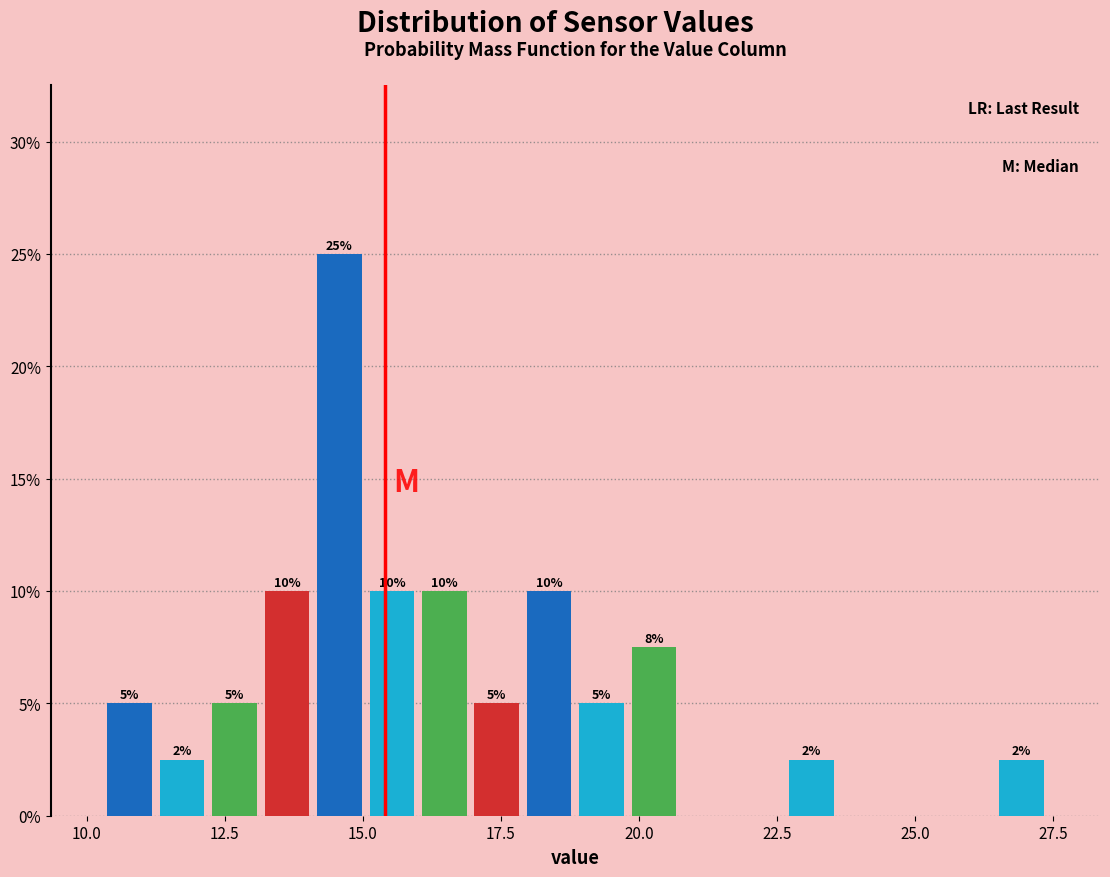

Read against the x-axis, roughly where is the centre of the tallest bar?

14.5